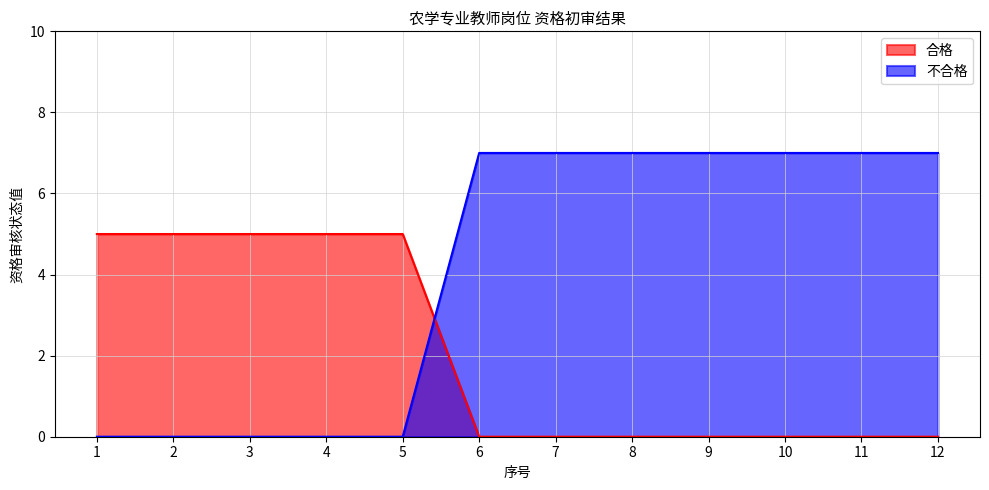

What is the sum of the 合格 values at 4 and 9?

5